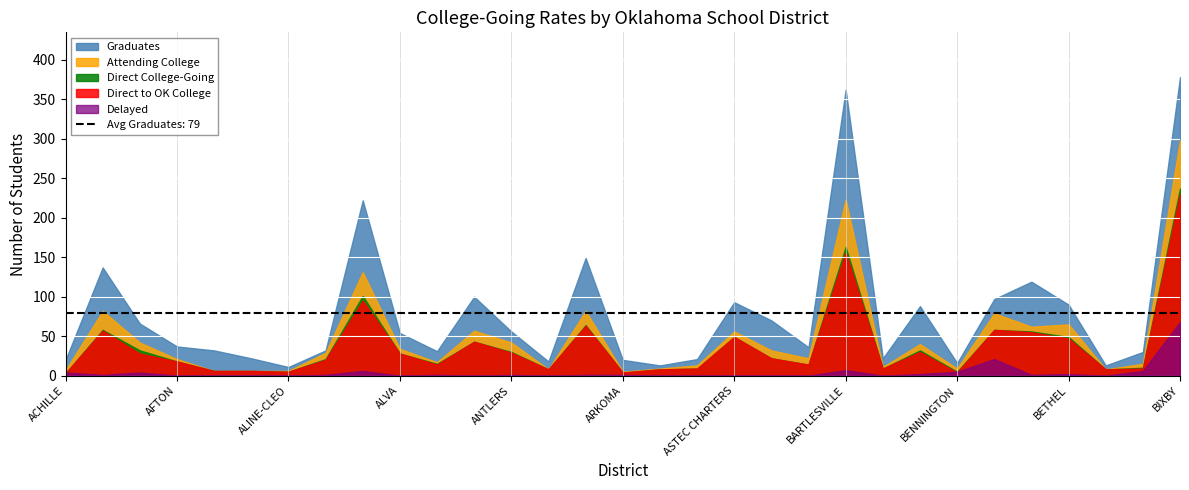

True or false: Attending and Delayed intersect in this chart.

False